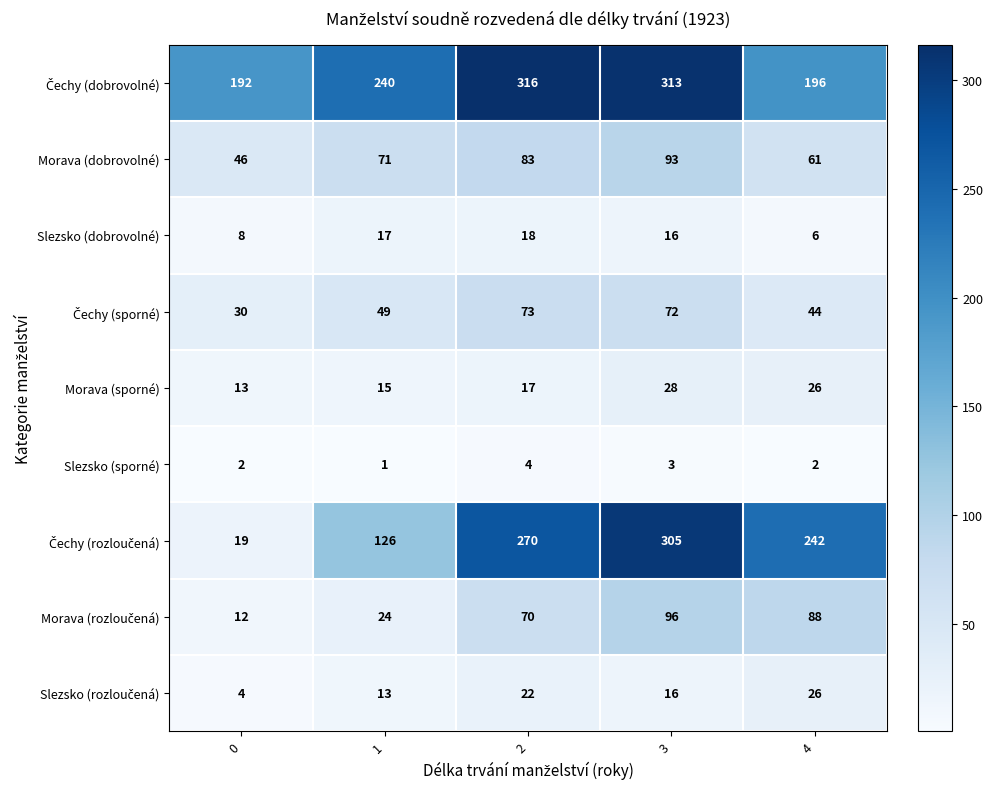

What is the total value across all series at 0?

326